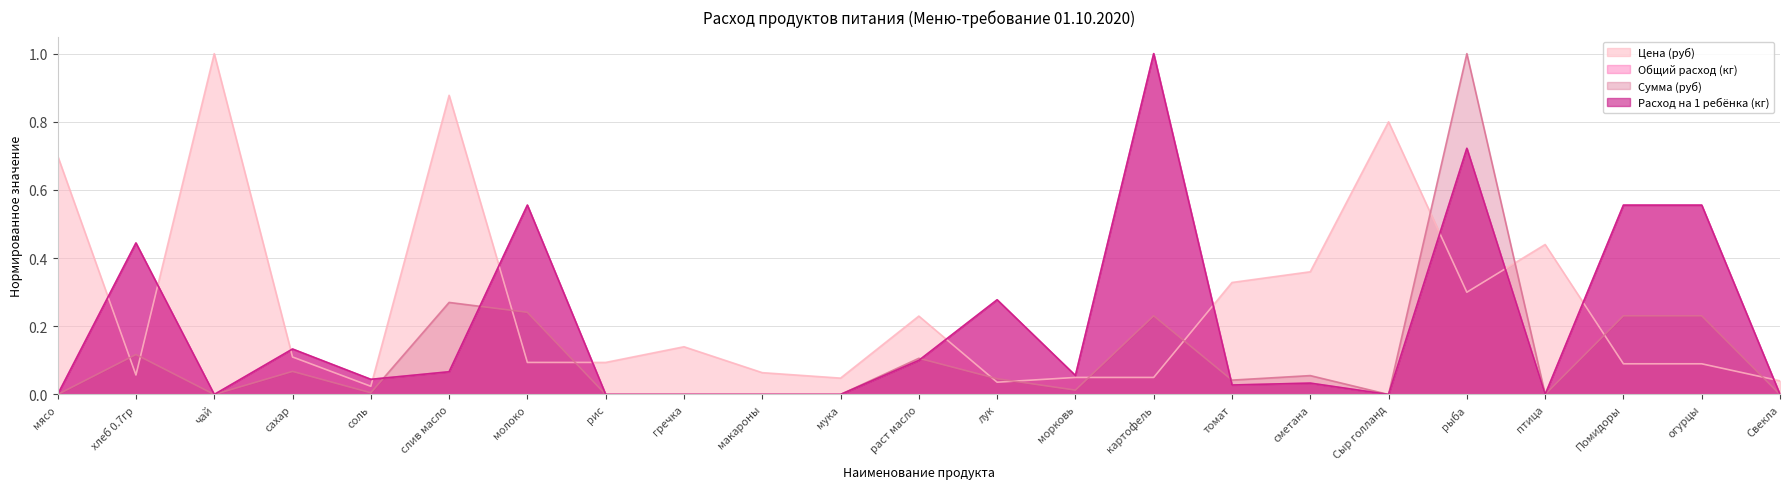

What are all the series names shown in the legend?

Цена (руб), Общий расход (кг), Сумма (руб), Расход на 1 ребёнка (кг)